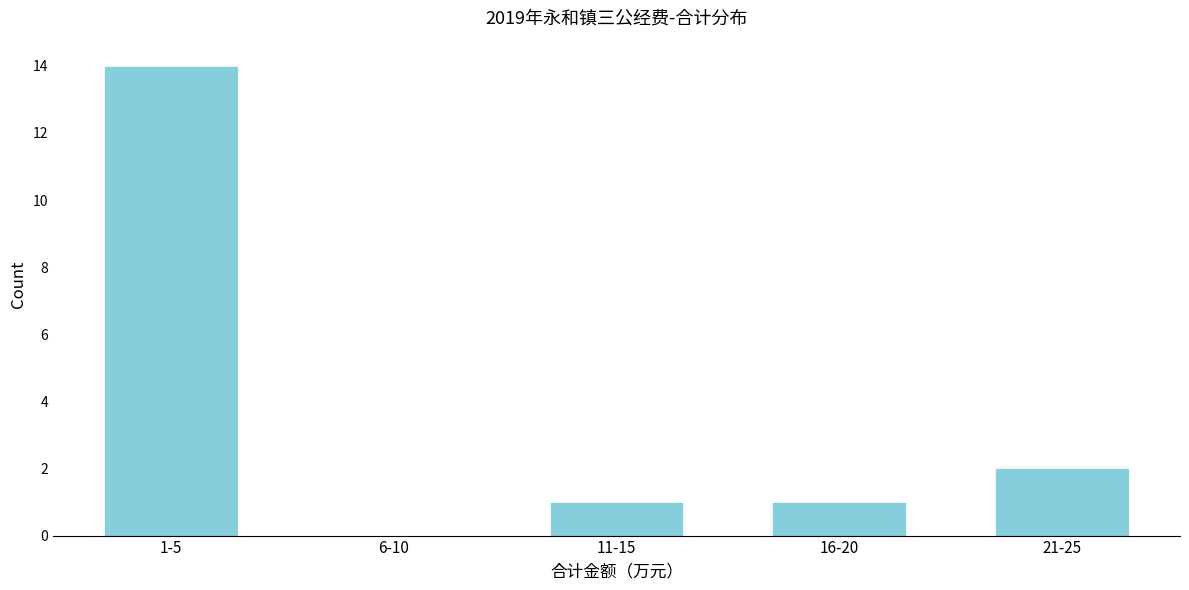

Reading left to right, what are all the values shown in this chart?

1-5=14	6-10=0	11-15=1	16-20=1	21-25=2